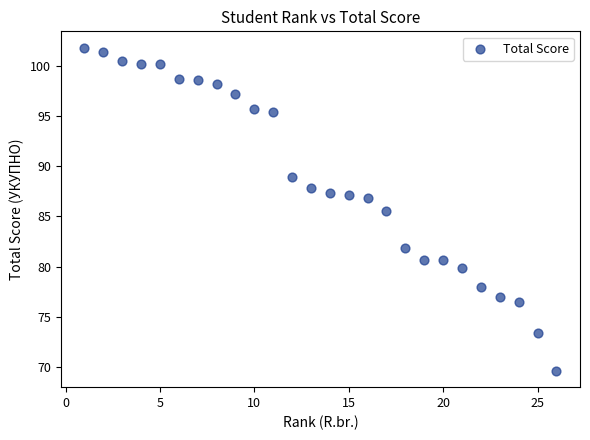

What is the range of Y values (max minus min)?

32.2